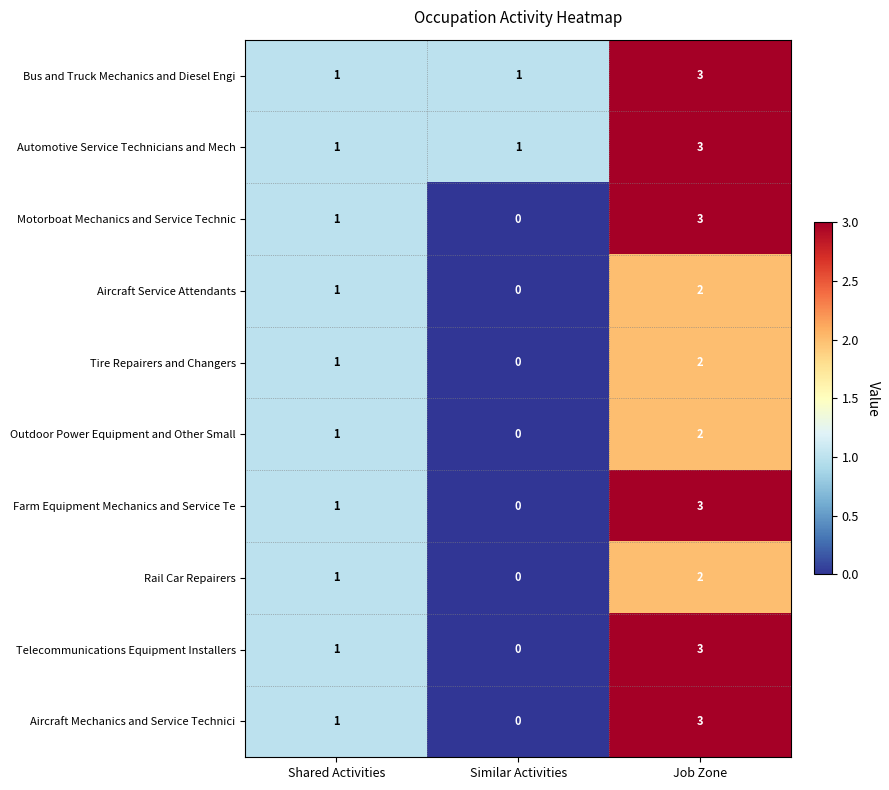

What is the spread (max minus min) of values at Job Zone?

1